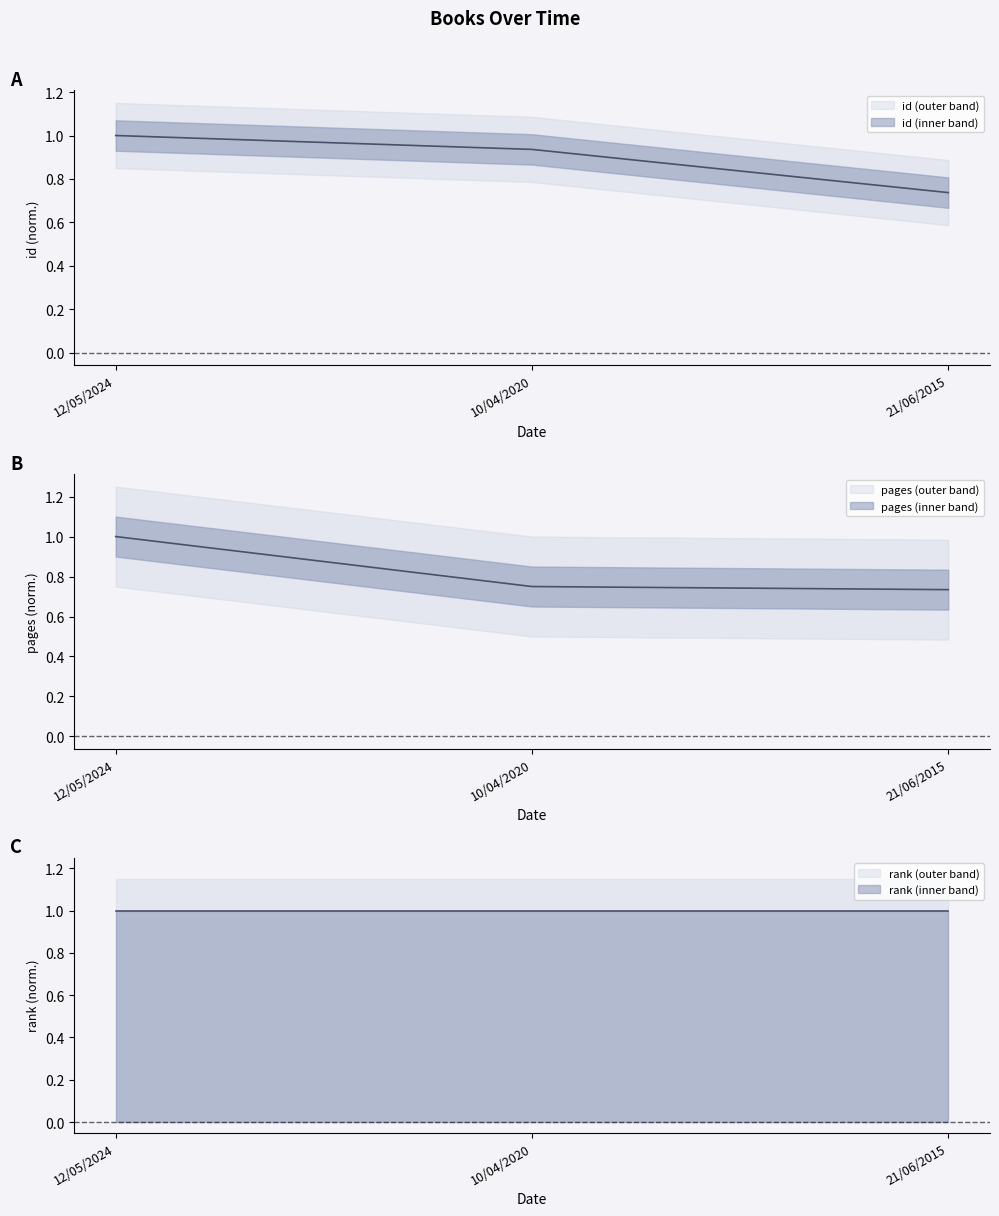

Which series has the largest total across all categories?

id